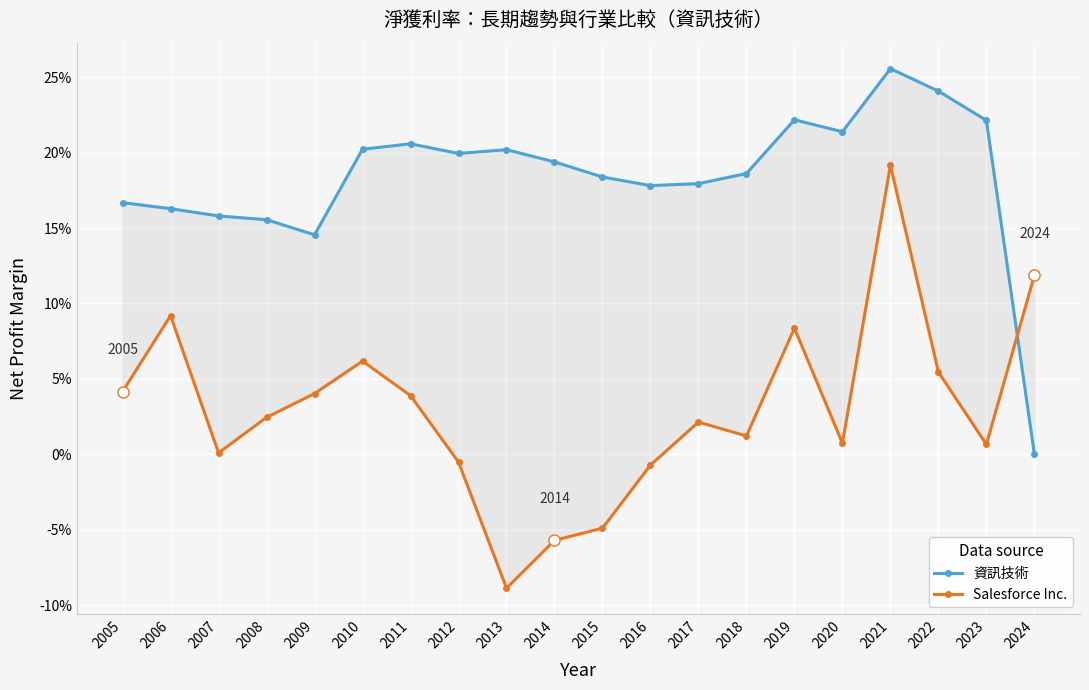

Between 2007 and 2014, which is larger?

2014